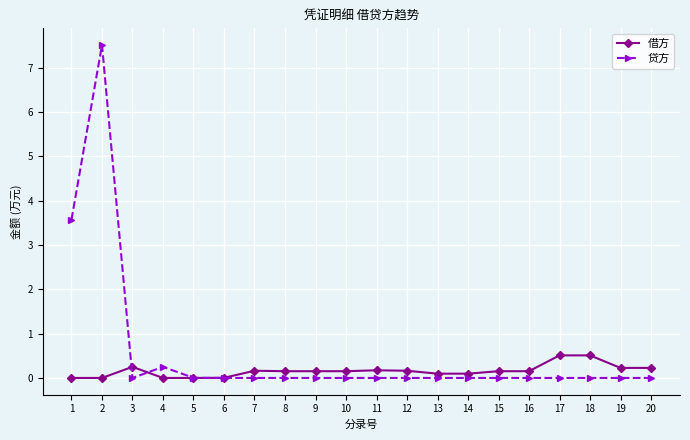

At which label is 贷方 closest to 3?

1